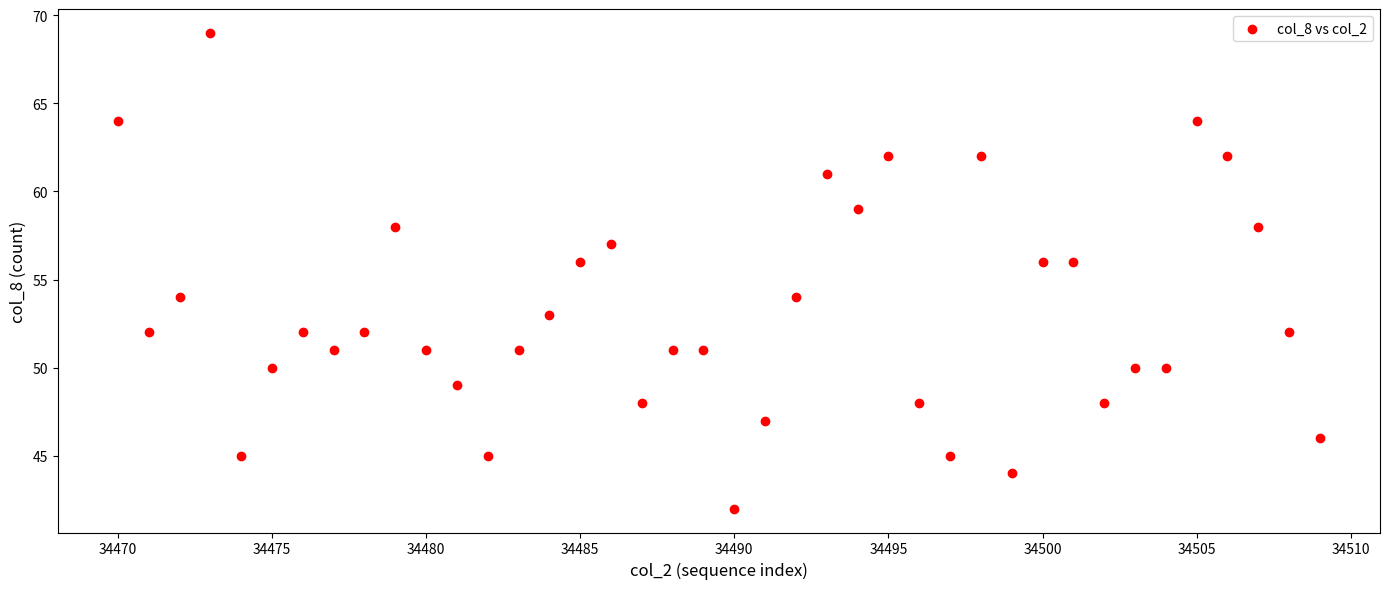

What is the range of X values (max minus min)?

39